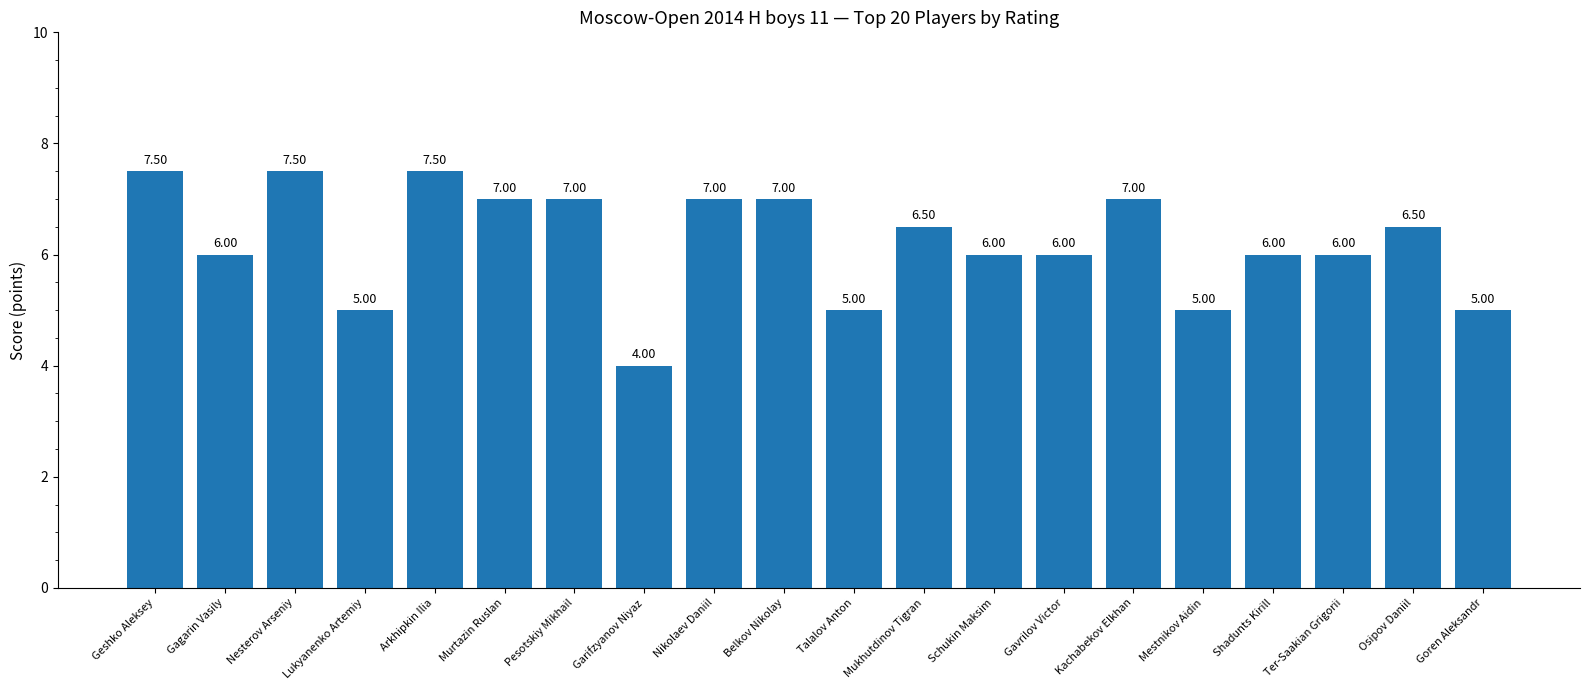

Count the number of categories in the chart.

20